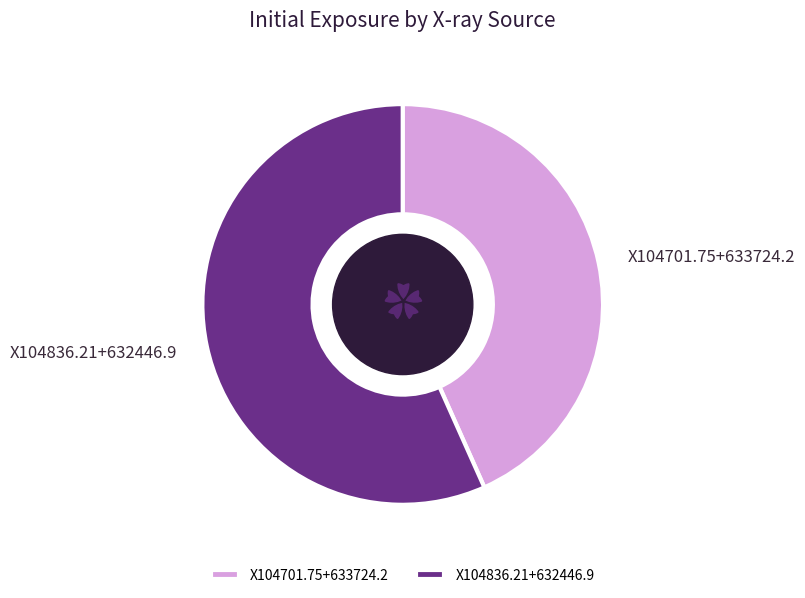

Which slice is the smallest?

X104701.75+633724.2